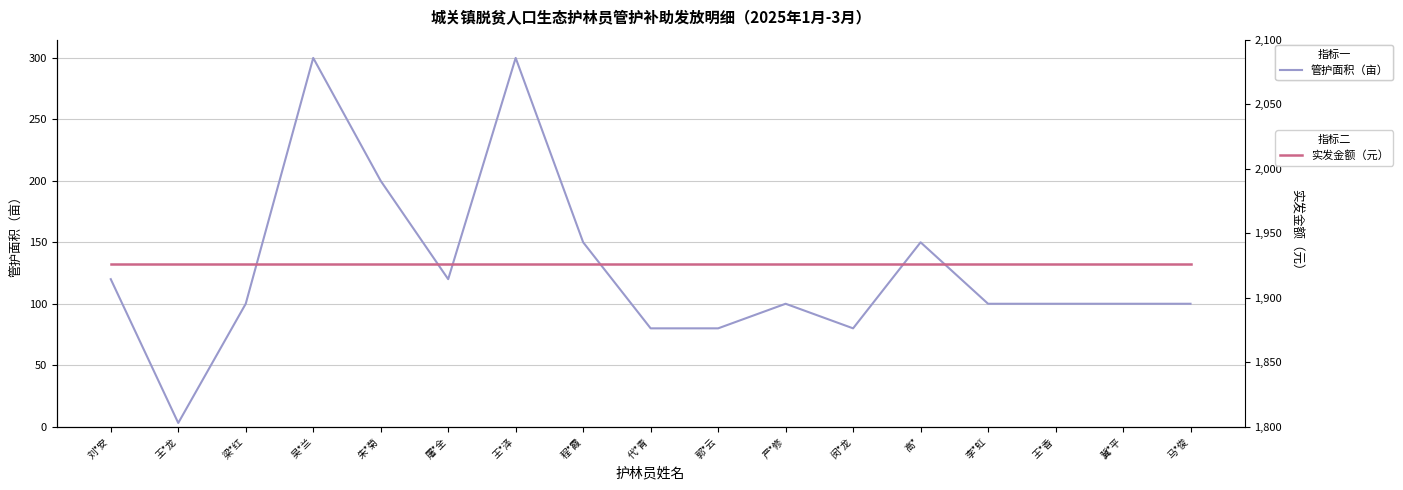

What is the difference between the second highest and minimum values in the 管护面积（亩） series?

297